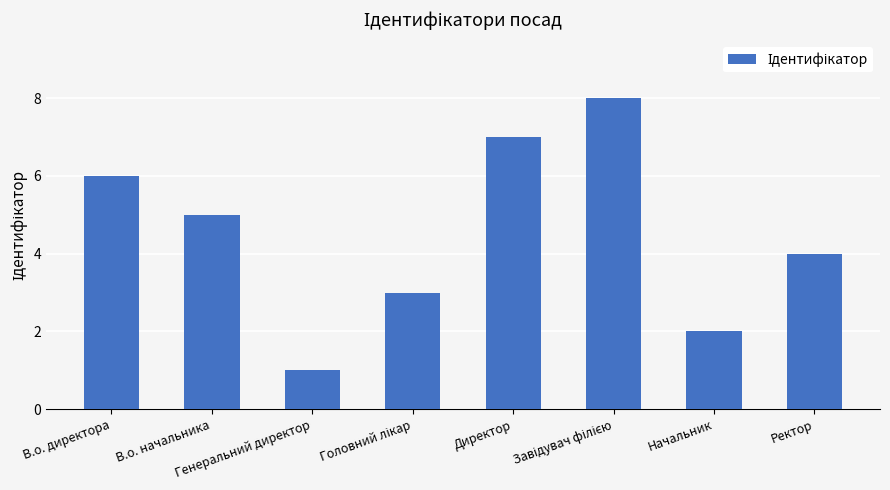

What is the maximum value shown in the chart?

8